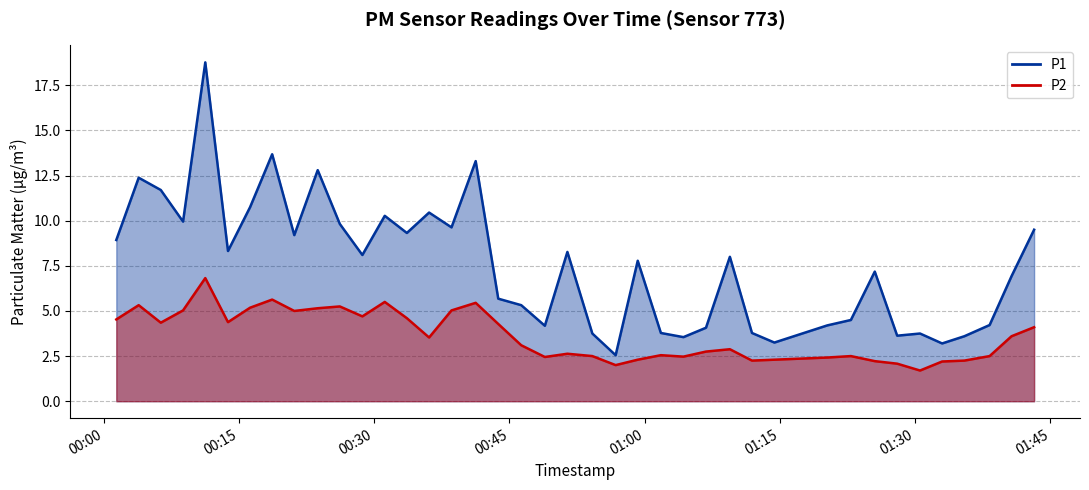

True or false: P2 has more than 0 interior local peaks.

True